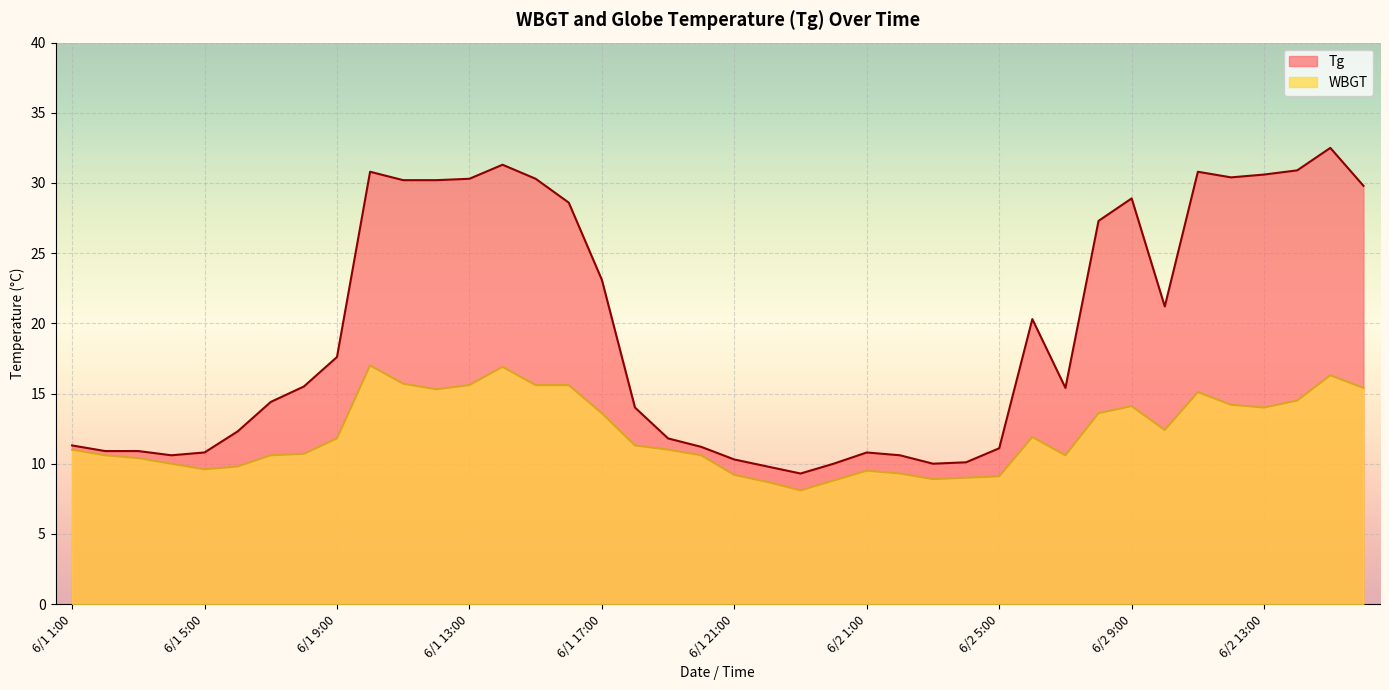

How many lines are shown in the chart?

2